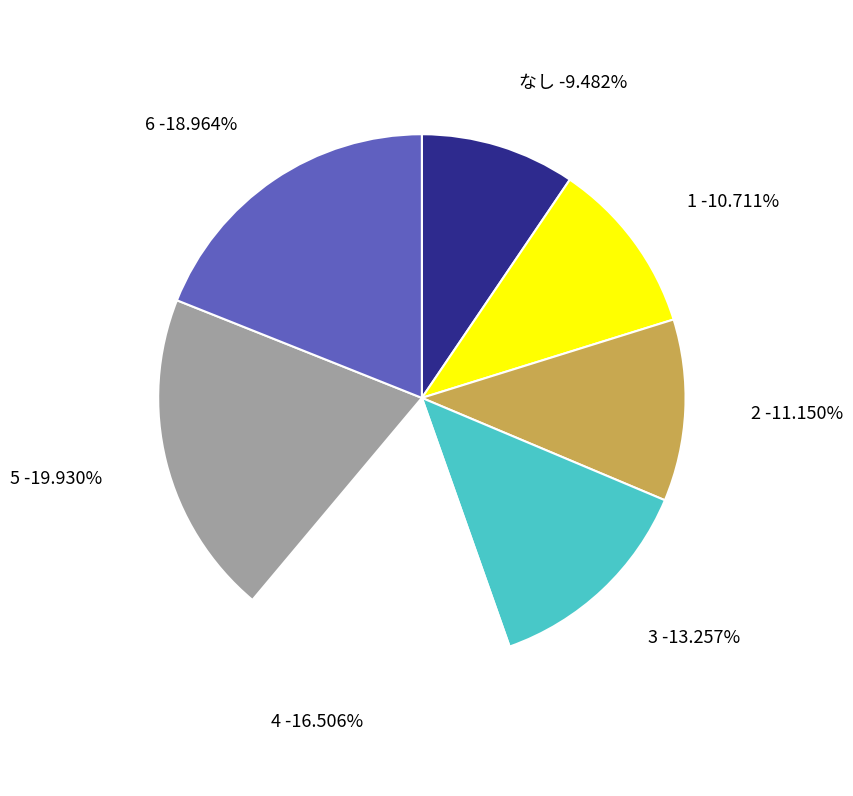

To the nearest percent, what portion does 6 represent?

19%